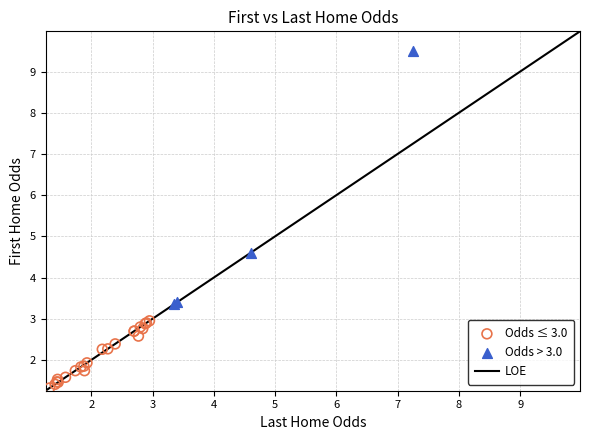

Which series has the largest Y range (max minus min)?

Odds > 3.0